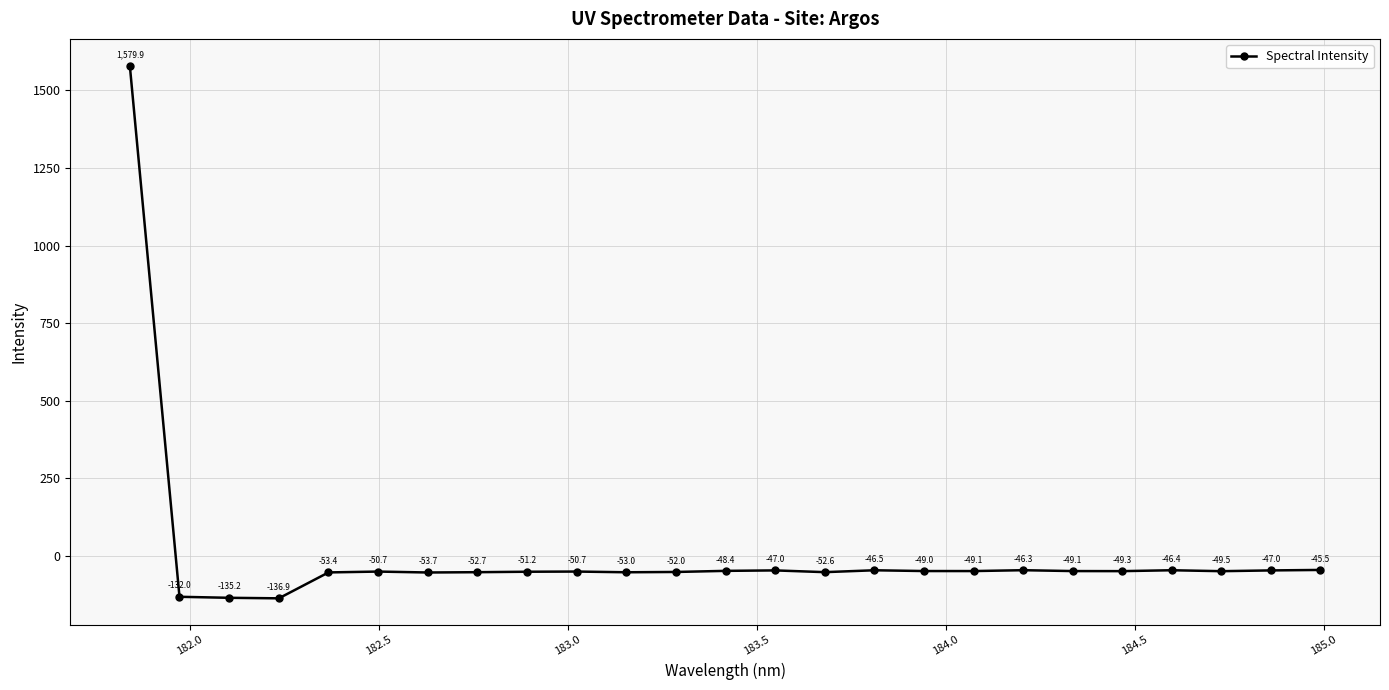

How many lines are shown in the chart?

1